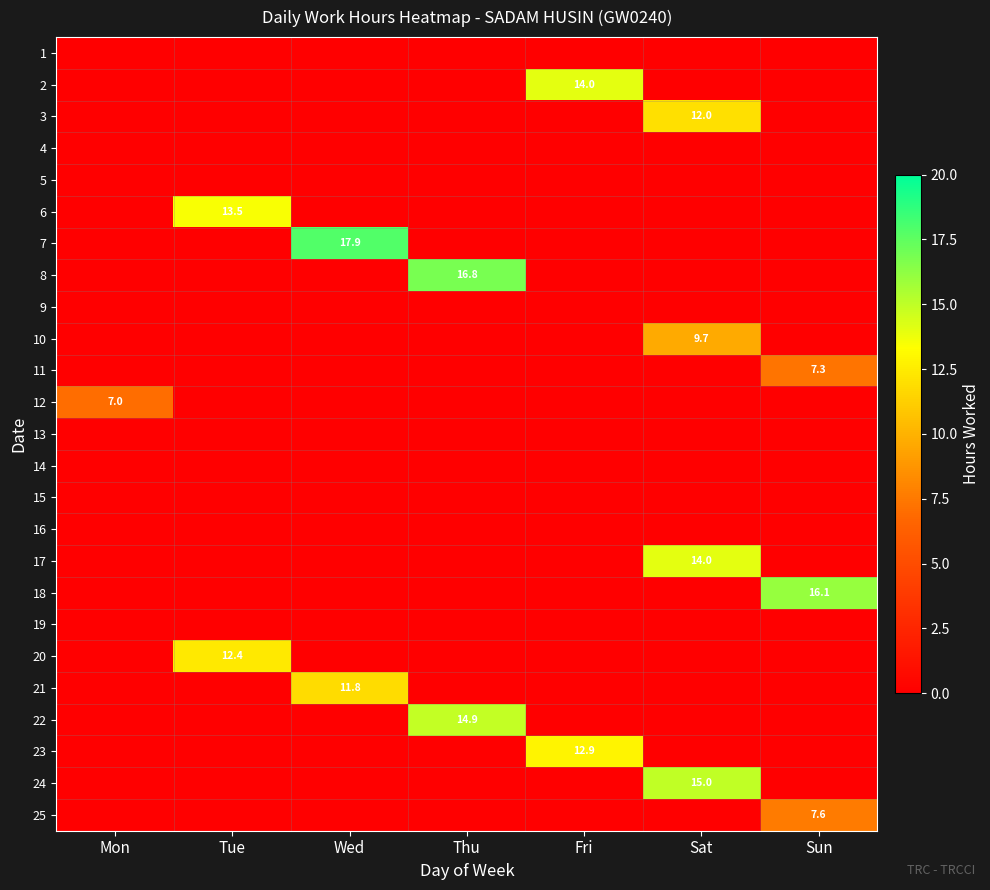

At which label is 2 closest to 7?

Mon